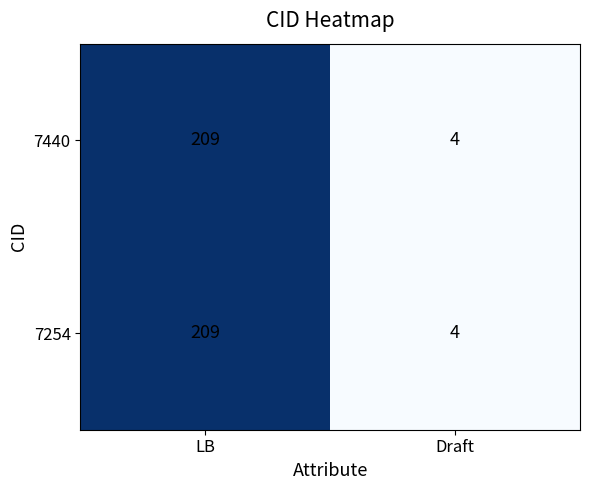

List the labels in order of 7440 value, largest first.

LB, Draft